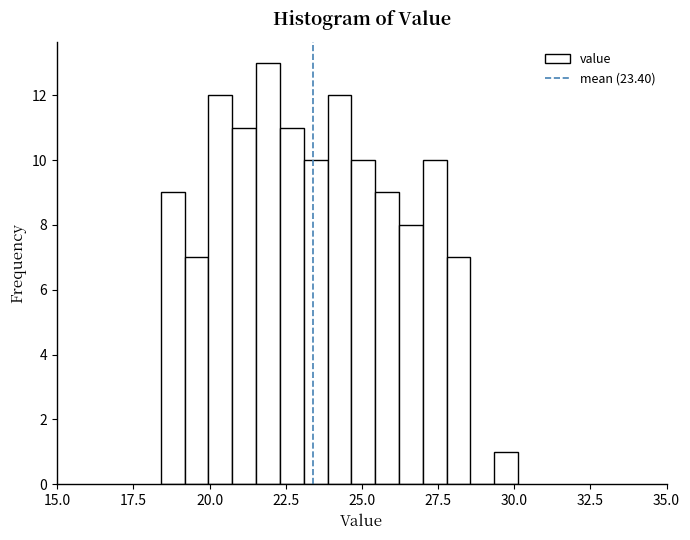

Around what value on the x-axis is the tallest bar? Give the approximate position of its centre, as read against the axis.

22.0